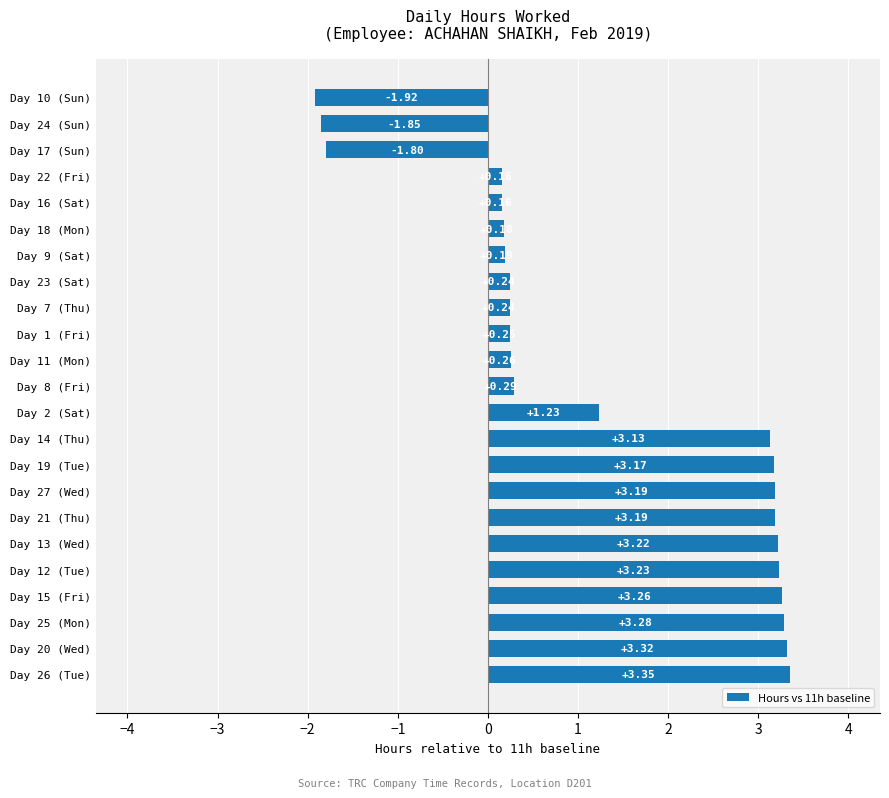

What is the average value?

1.3